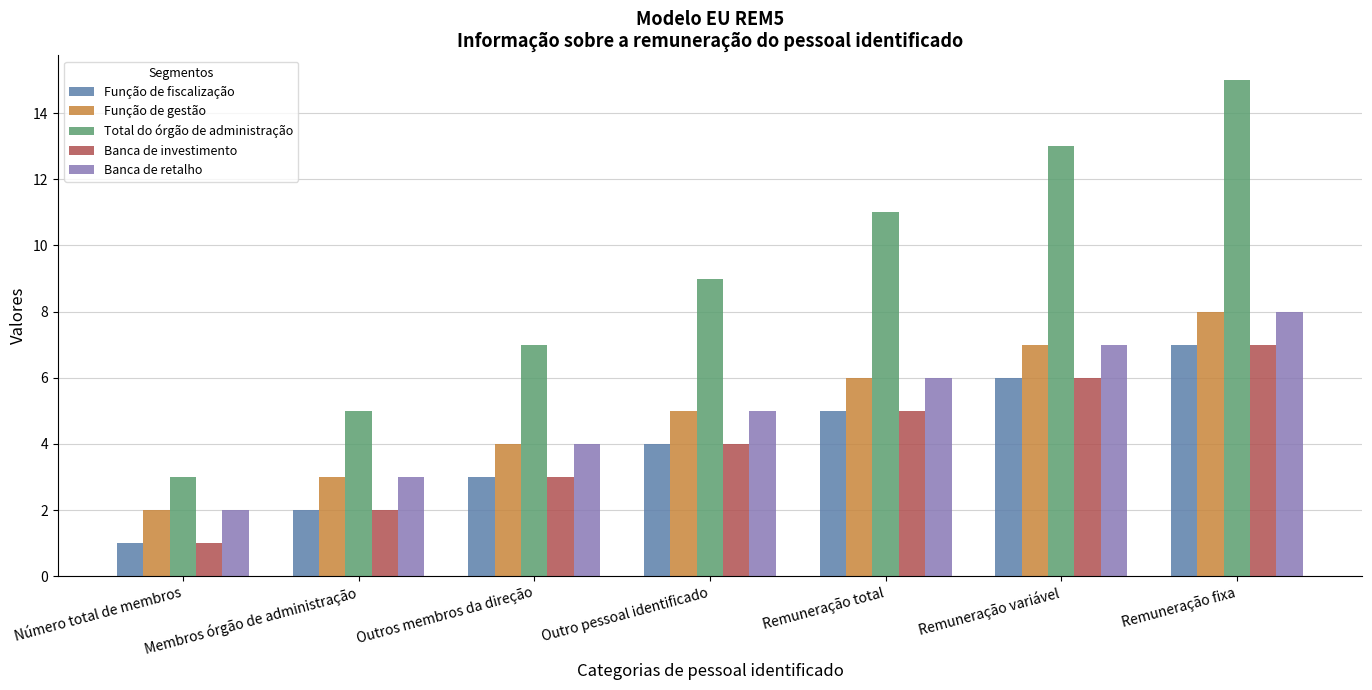

What is the average value of the Banca de investimento series?

4